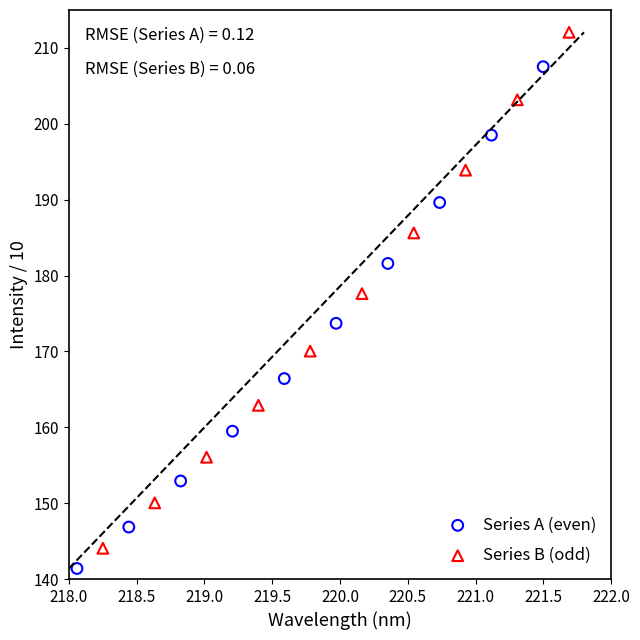

What are all the series names shown in the legend?

Series A (even), Series B (odd)